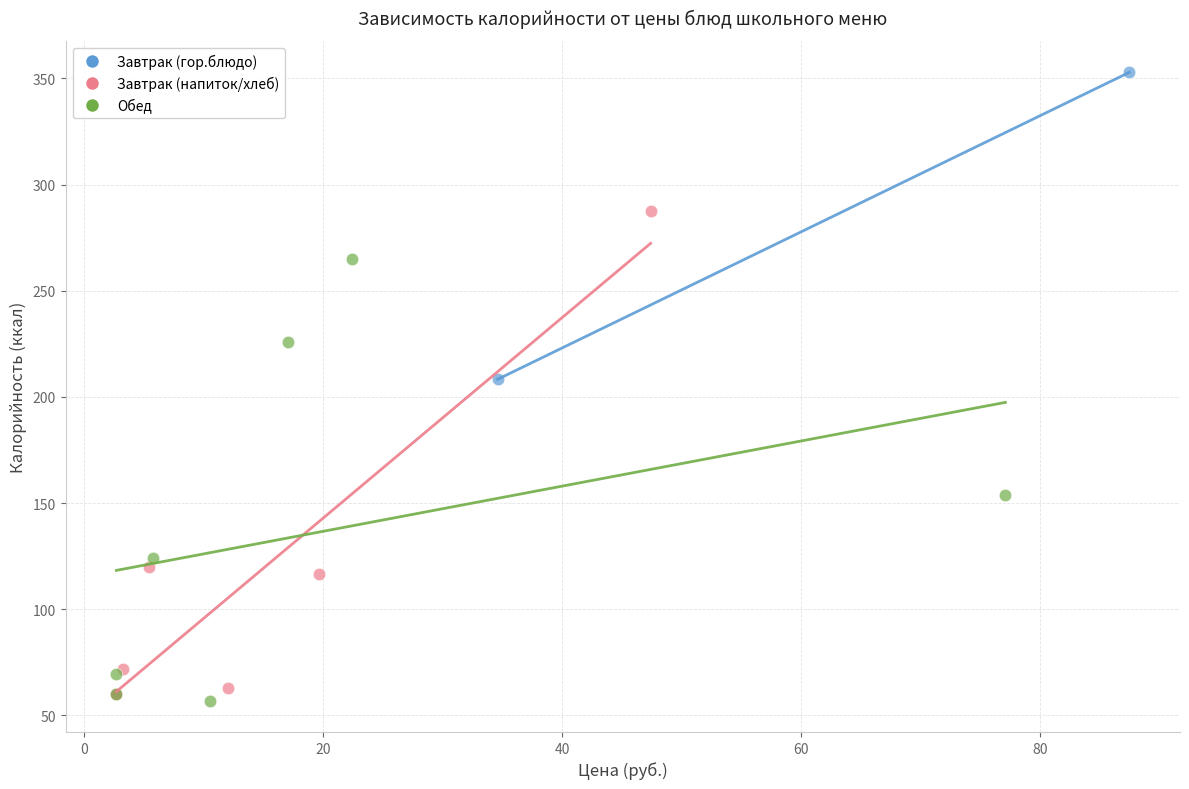

Which series contains the lowest Y value?

Обед